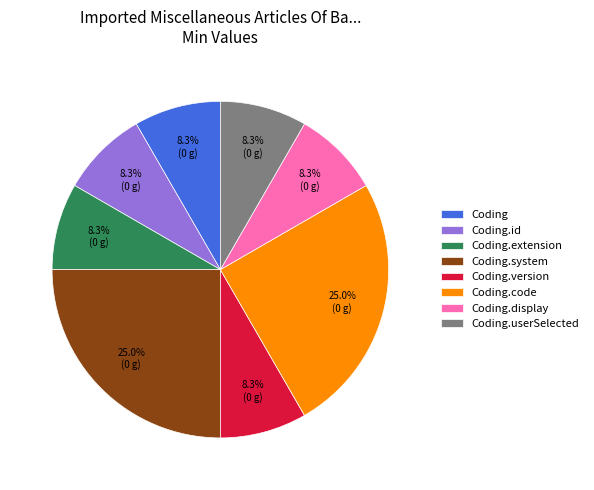

What portion of the pie excludes Coding.display?

91.7%